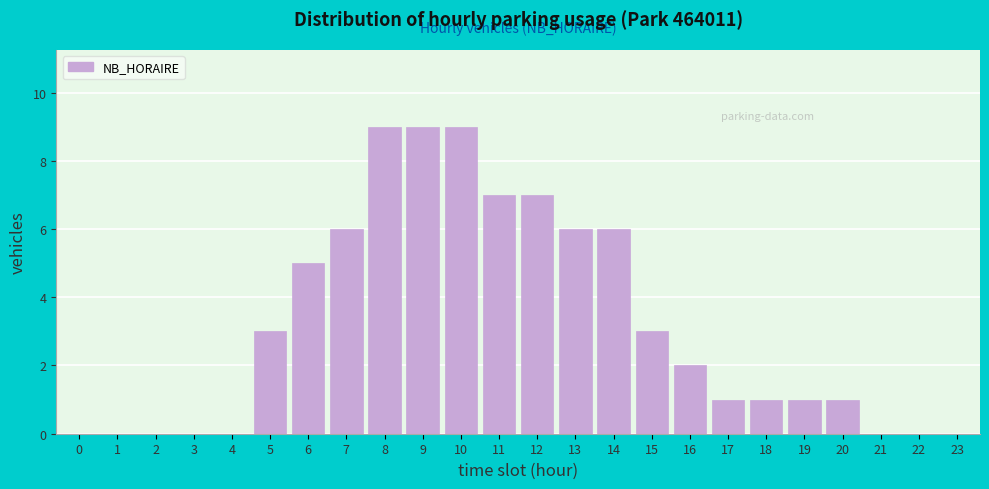

Reading left to right, list all the values displayed in this chart.

0=0	1=0	2=0	3=0	4=0	5=3	6=5	7=6	8=9	9=9	10=9	11=7	12=7	13=6	14=6	15=3	16=2	17=1	18=1	19=1	20=1	21=0	22=0	23=0